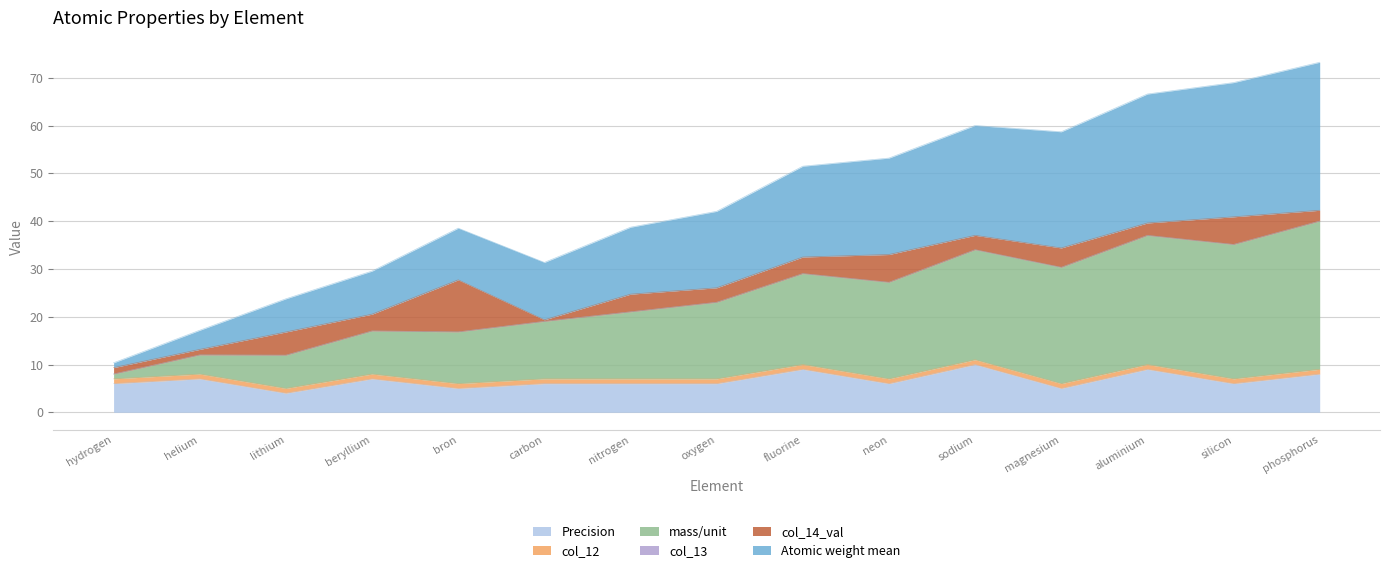

How many interior local valleys does the Precision series have?

5